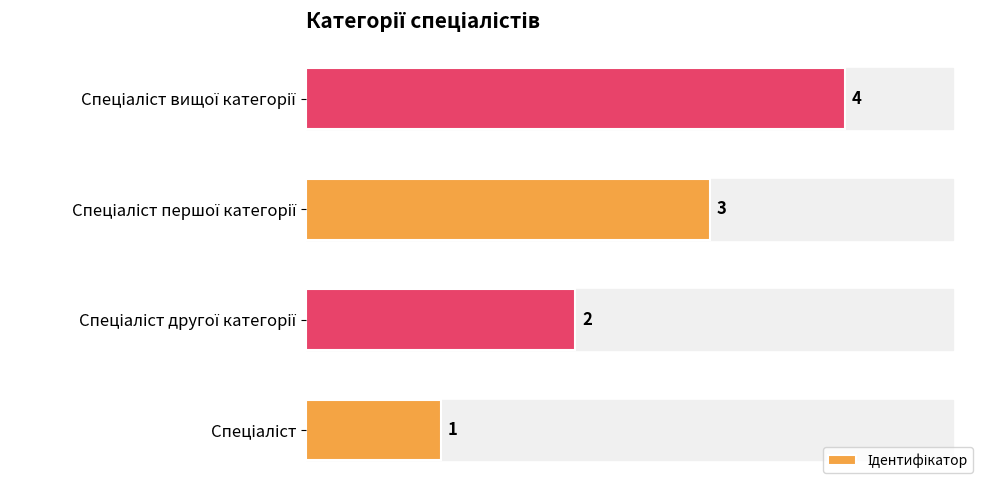

What is the greatest value displayed?

4